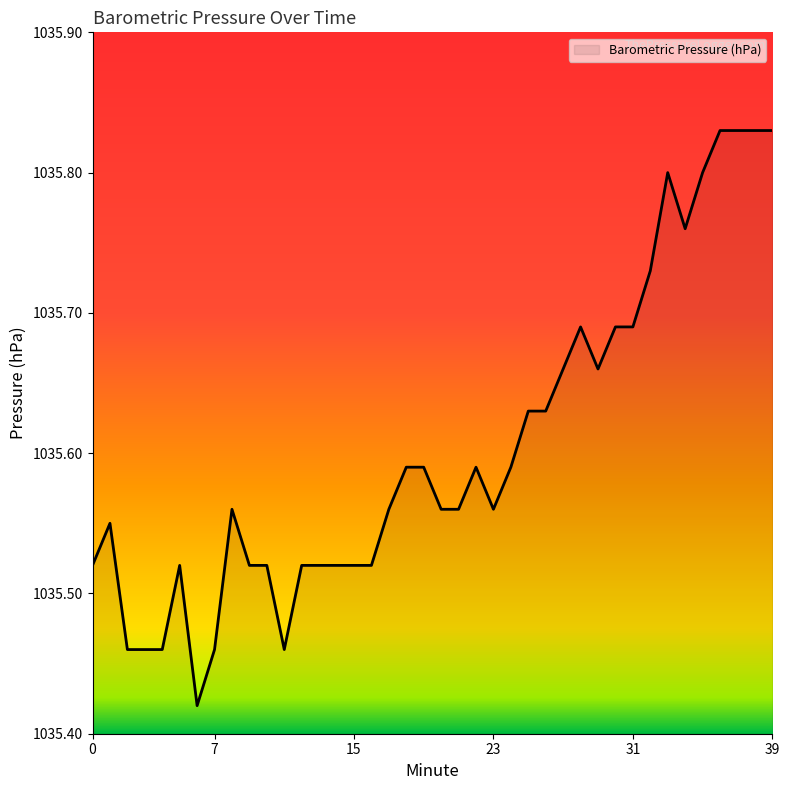

What is the difference between the maximum and minimum values?

0.4